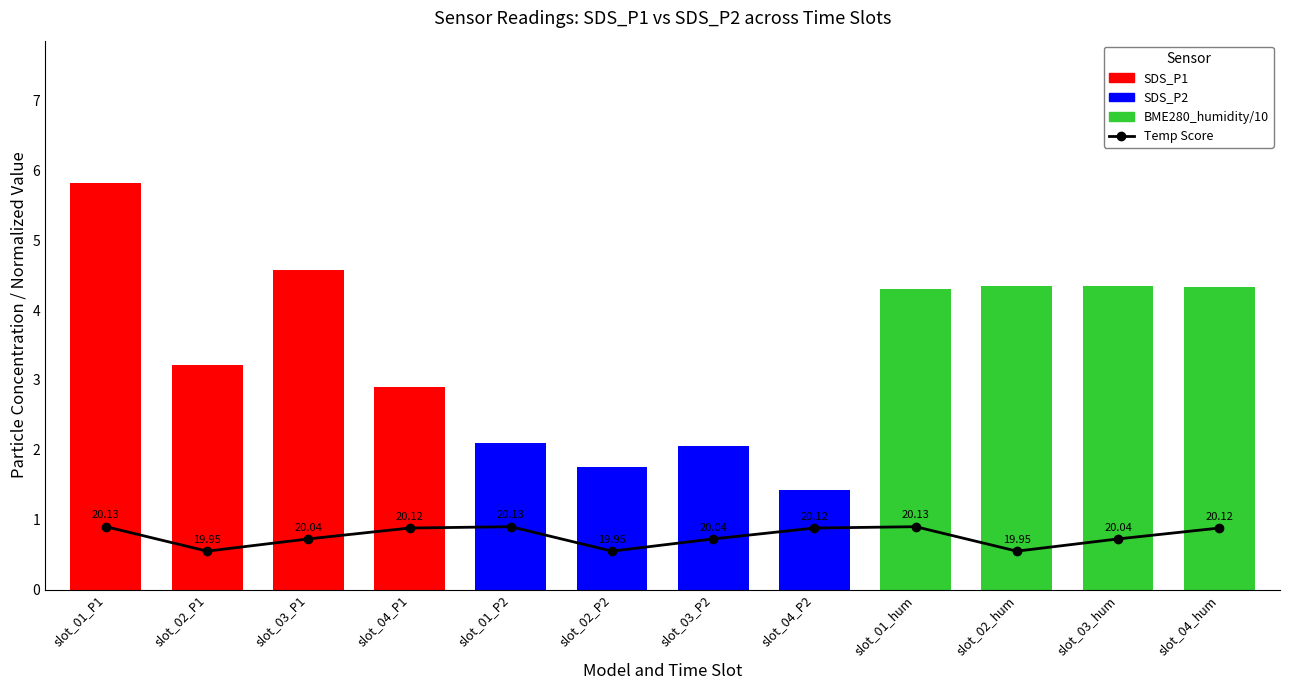

How many values are between 0 and 1?

12